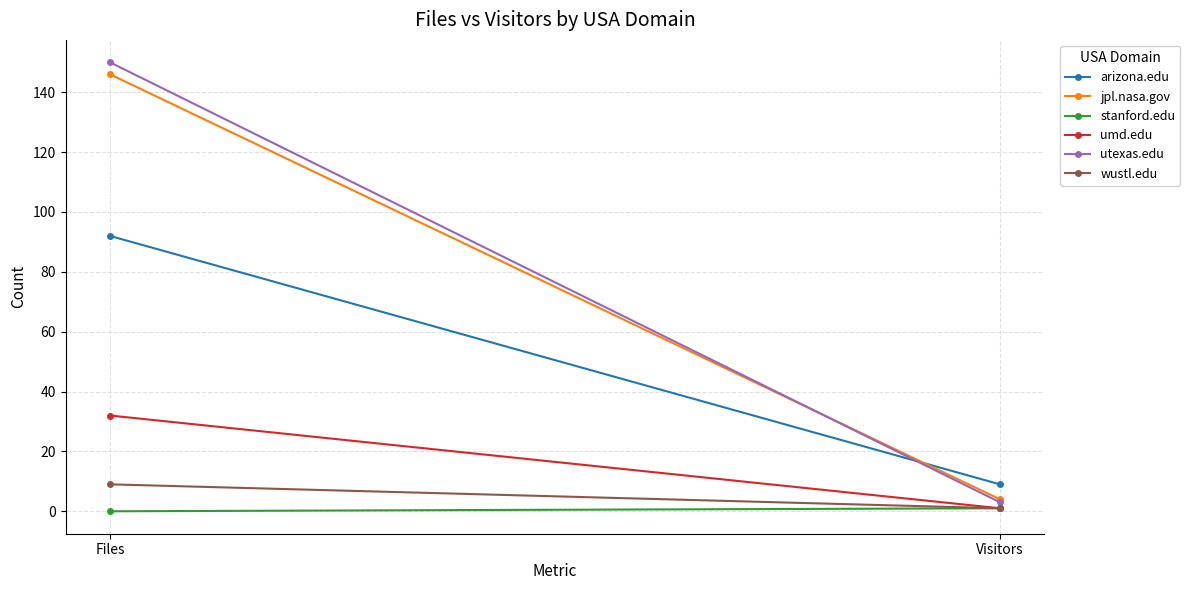

Which series has the largest total across all categories?

utexas.edu